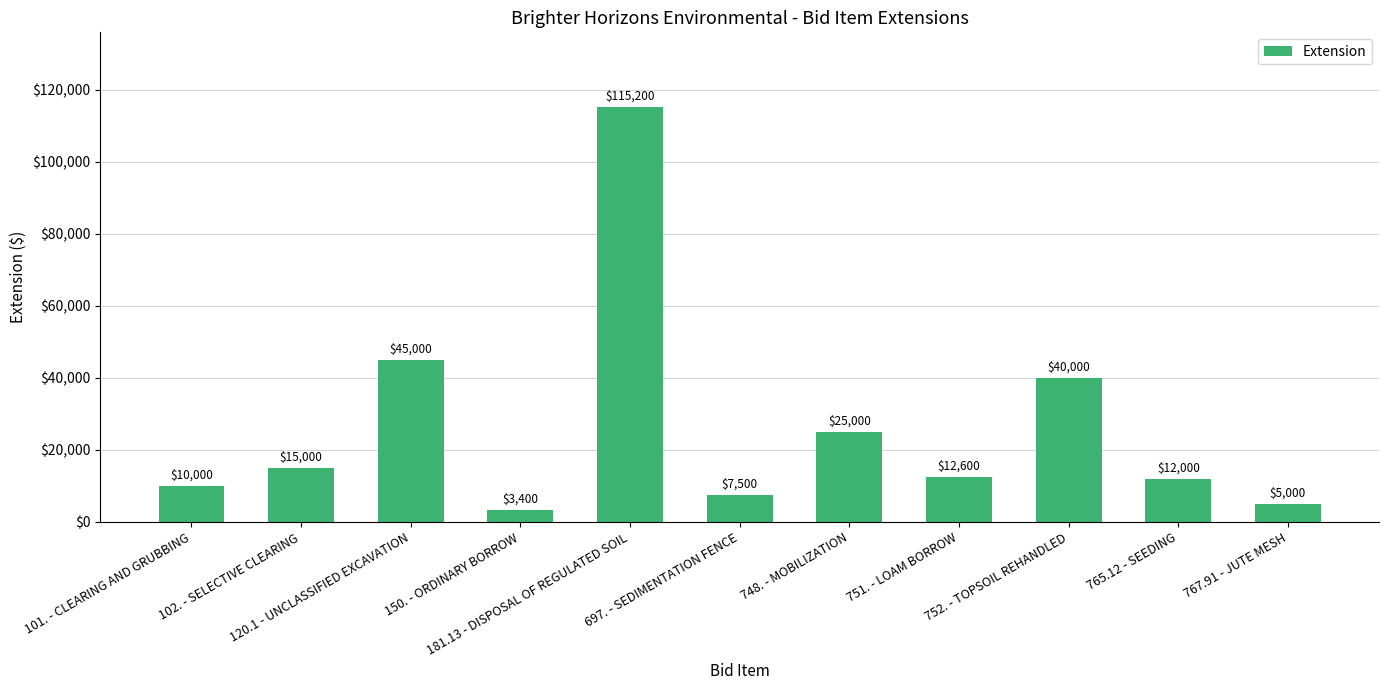

Approximately how many times larger is the value at 752. - TOPSOIL REHANDLED compared to 102. - SELECTIVE CLEARING?

2.7